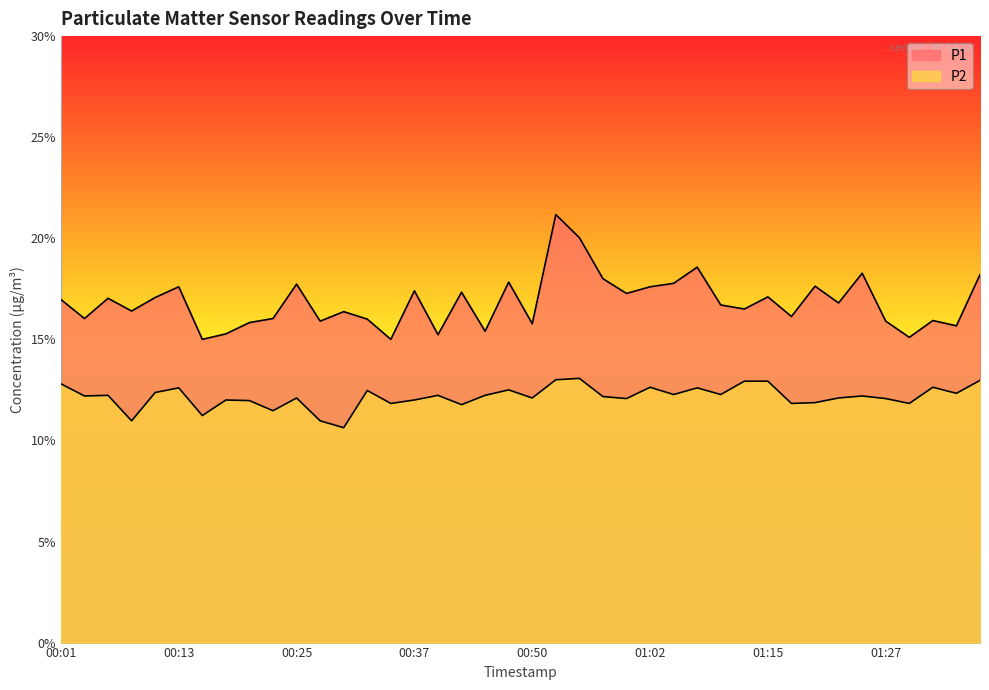

Which series has the largest total across all categories?

P1